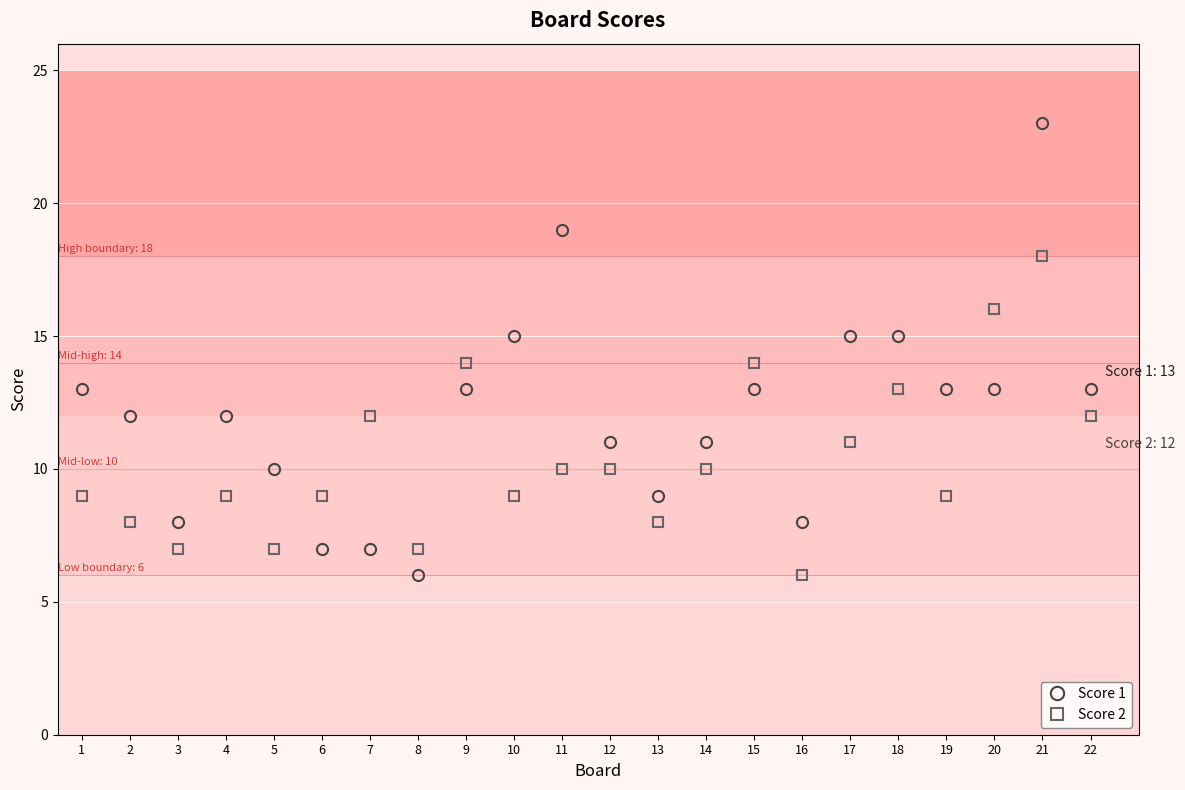

The value of Score 1 at 22 is 13. True or false?

True